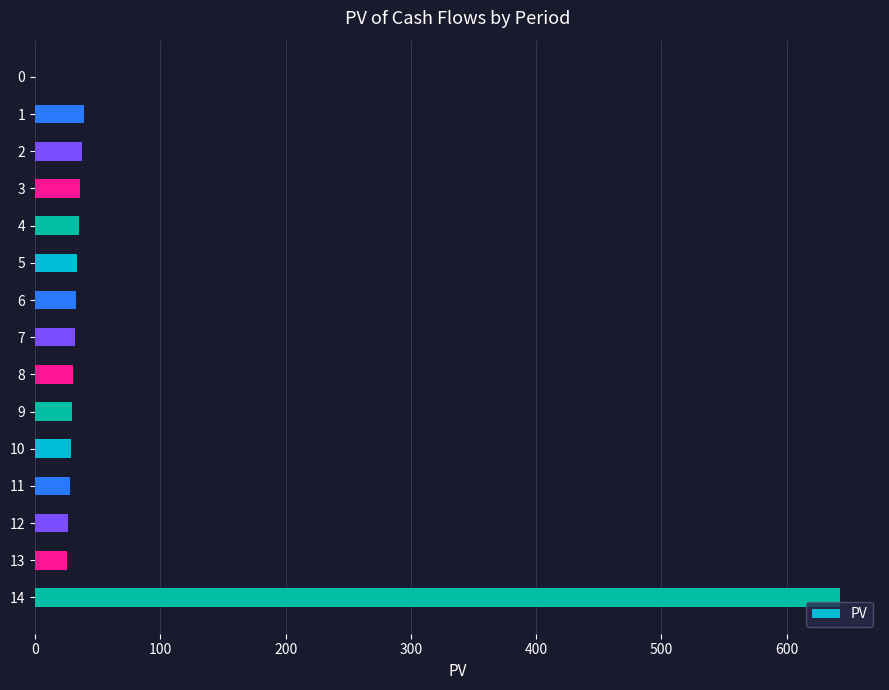

True or false: the data shows 318.3 at 14.

False